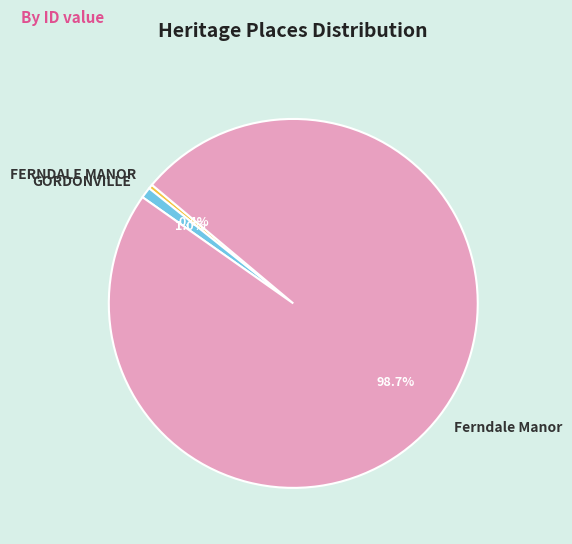

Combined, do FERNDALE MANOR and GORDONVILLE account for over 50%?

No